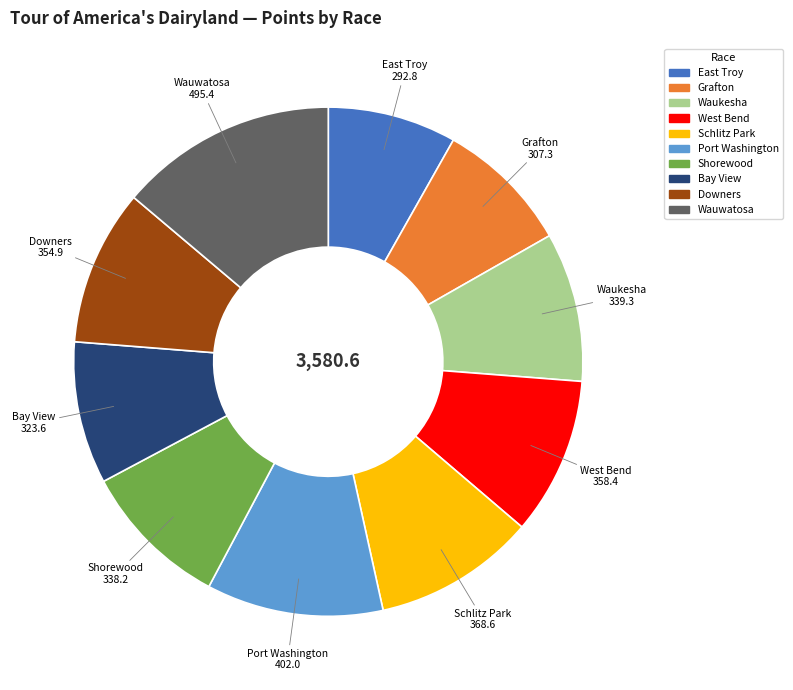

The Grafton slice represents 1% of the pie. True or false?

False